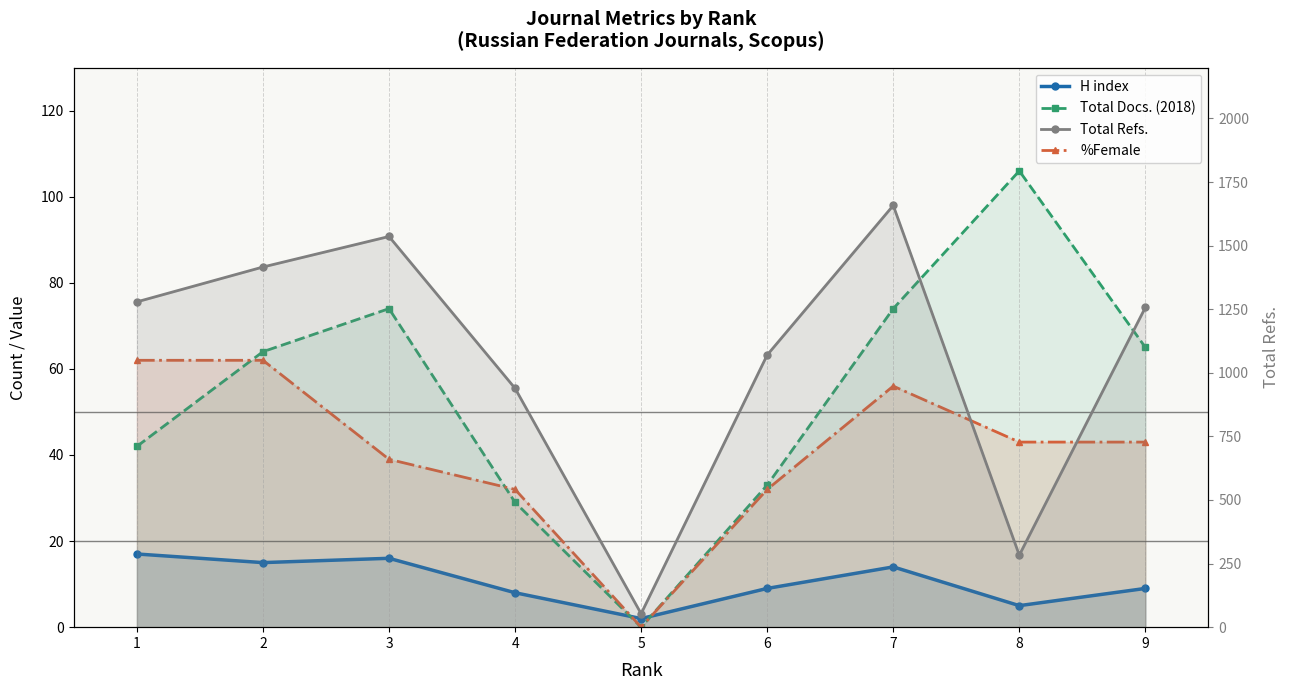

Rank the series at 3 from highest to lowest value.

Total Refs., Total Docs. (2018), %Female, H index